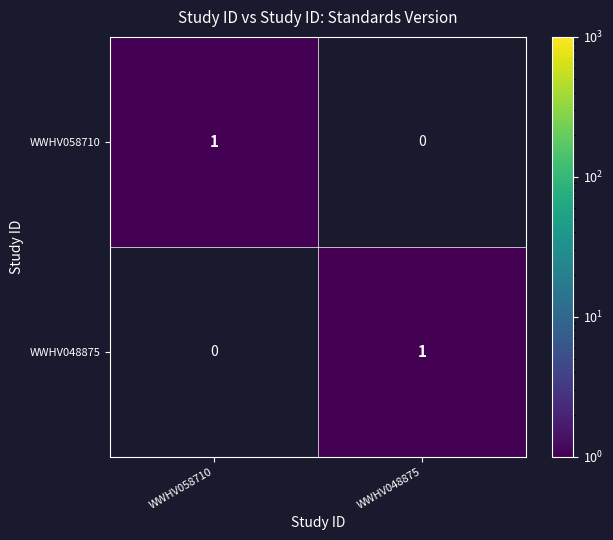

At which label does WWHV048875 reach its minimum?

WWHV058710